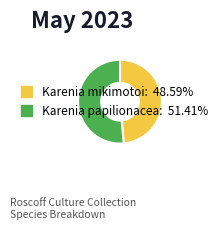

Combined, do Karenia mikimotoi and Karenia papilionacea account for over 50%?

Yes